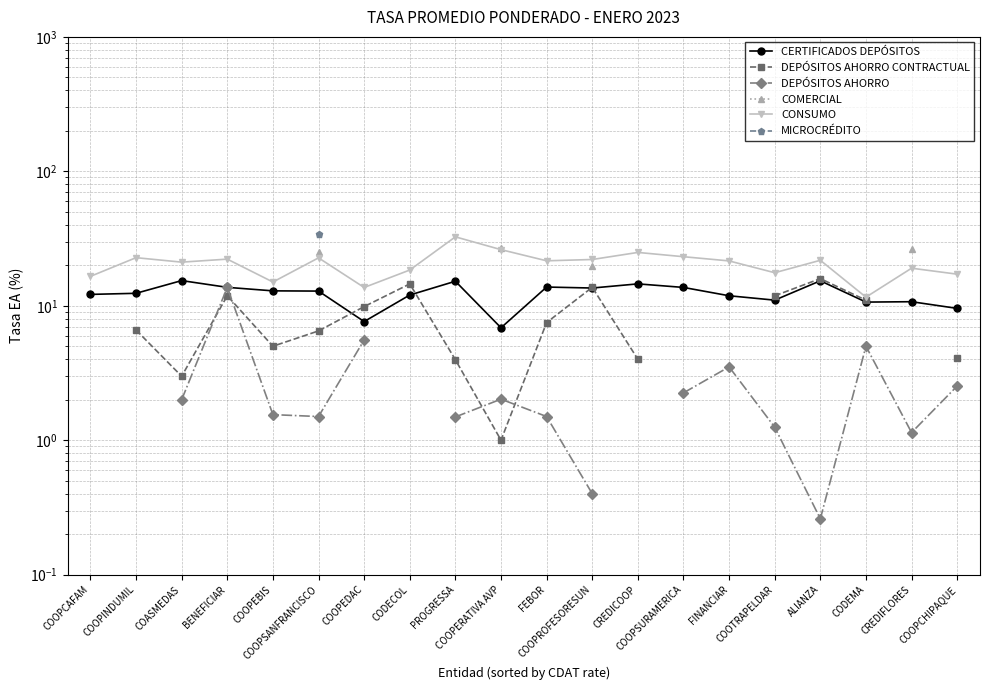

What is the label of the 15th point from the left?

FINANCIAR